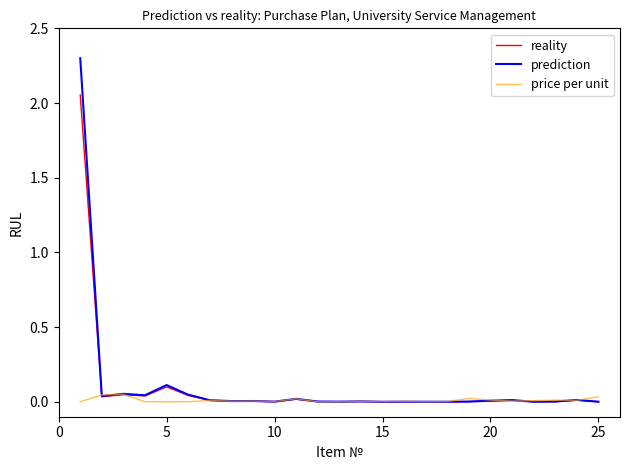

Rank the series by their maximum value, from lowest to highest.

price per unit, reality, prediction